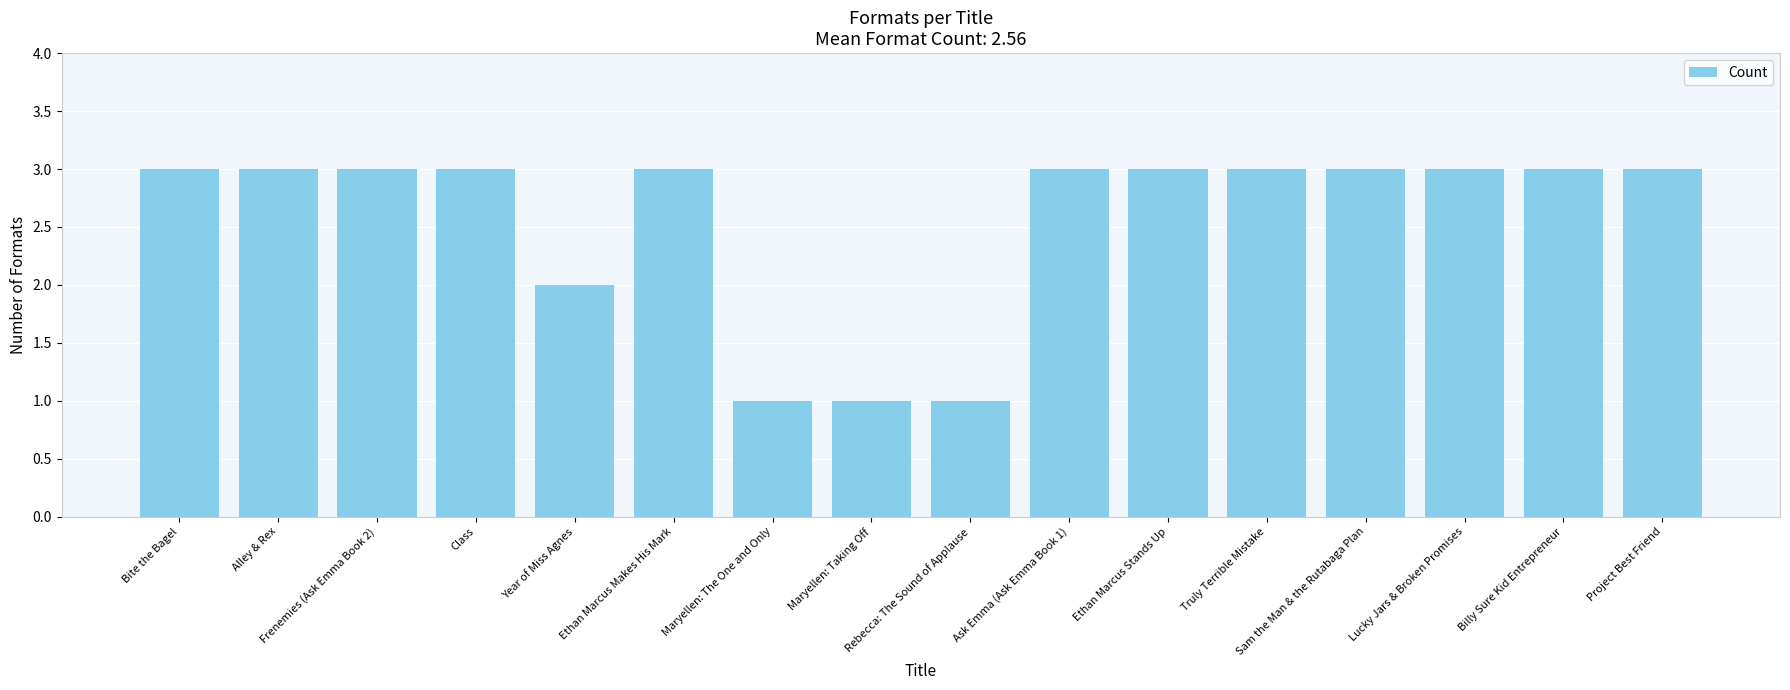

Reading right to left, transcribe all the data shown in this chart.

3	3	3	3	3	3	3	1	1	1	3	2	3	3	3	3